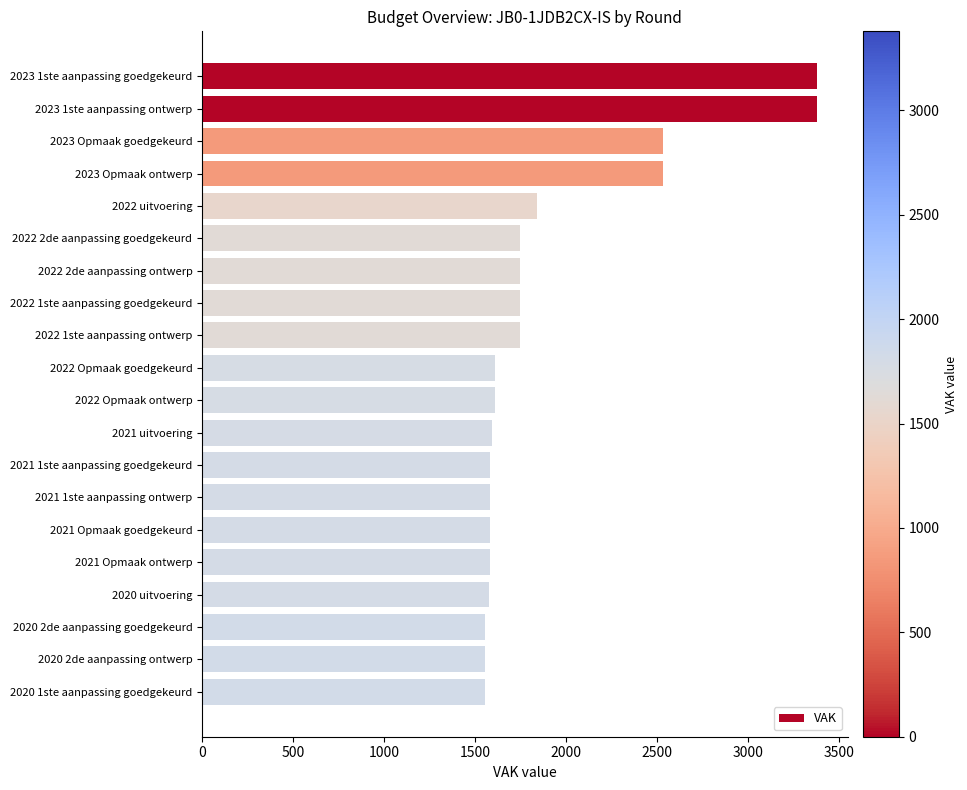

What is the change in value from 2022 2de aanpassing ontwerp to 2020 1ste aanpassing goedgekeurd?

-193